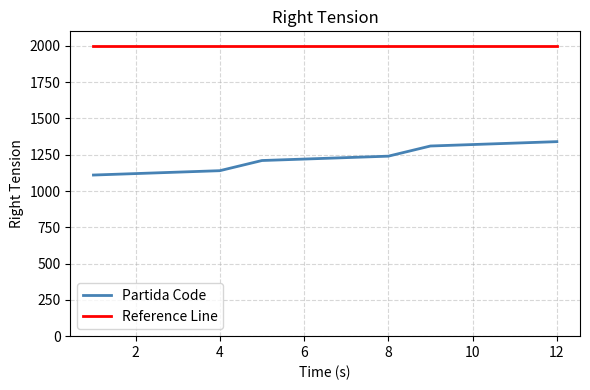

List the series in order of their peak value, highest first.

Reference Line, Partida Code